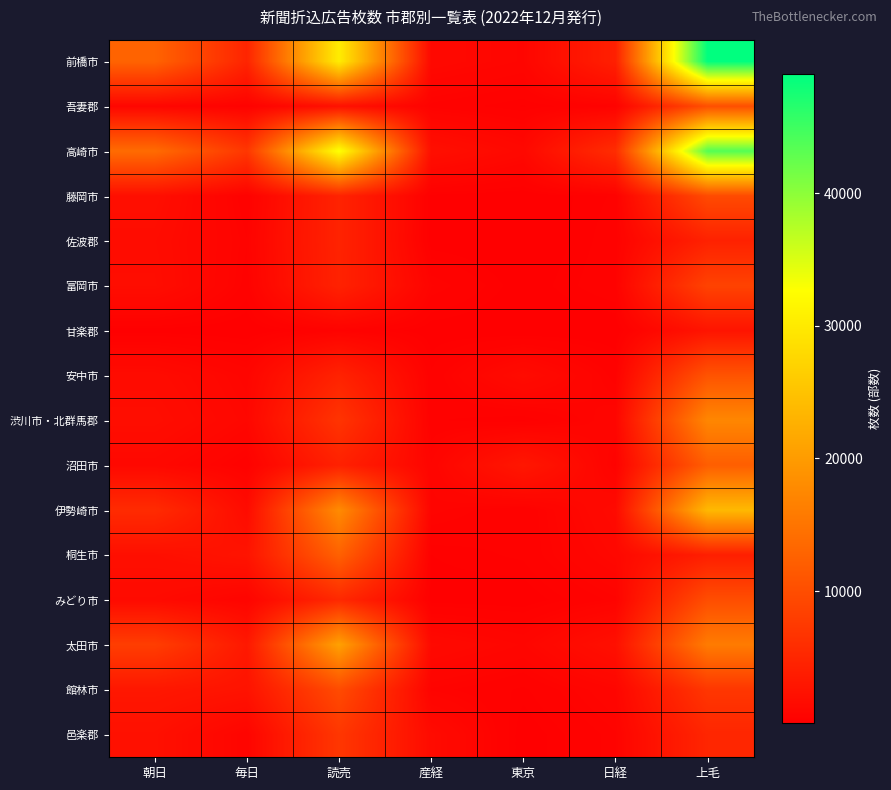

Reading left to right, what are all the values shown in this chart?

前橋市: 朝日=12810	毎日=4765	読売=30350	産経=1245	東京=895	日経=4195	上毛=48990
吾妻郡: 朝日=900	毎日=425	読売=2265	産経=480	東京=235	日経=510	上毛=10185
高崎市: 朝日=13845	毎日=7120	読売=33005	産経=2070	東京=1205	日経=5880	上毛=43575
藤岡市: 朝日=1980	毎日=370	読売=4585	産経=200	東京=110	日経=370	上毛=9635
佐波郡: 朝日=1700	毎日=550	読売=4600	産経=150	東京=60	日経=440	上毛=4400
富岡市: 朝日=1810	毎日=450	読売=4460	産経=650	東京=140	日経=490	上毛=8650
甘楽郡: 朝日=180	毎日=100	読売=500	産経=140	東京=80	日経=100	上毛=2700
安中市: 朝日=1590	毎日=845	読売=4544	産経=376	東京=1570	日経=448	上毛=10777
渋川市・北群馬郡: 朝日=1860	毎日=1030	読売=6770	産経=370	東京=230	日経=880	上毛=17360
沼田市: 朝日=1200	毎日=400	読売=4310	産経=750	東京=3050	日経=500	上毛=12140
伊勢崎市: 朝日=5630	毎日=1570	読売=17900	産経=685	東京=365	日経=1450	上毛=23750
桐生市: 朝日=2050	毎日=2670	読売=12475	産経=250	東京=380	日経=1150	上毛=4025
みどり市: 朝日=1455	毎日=735	読売=5303	産経=175	東京=120	日経=592	上毛=10020
太田市: 朝日=7970	毎日=3210	読売=20665	産経=1355	東京=900	日経=2150	上毛=15900
館林市: 朝日=3075	毎日=2550	読売=9700	産経=610	東京=310	日経=900	上毛=7105
邑楽郡: 朝日=2210	毎日=760	読売=7090	産経=1550	東京=129	日経=613	上毛=4948